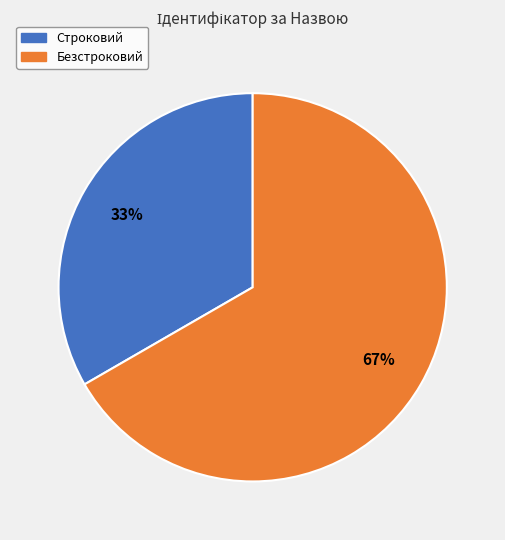

The Строковий slice represents 33% of the pie. True or false?

True